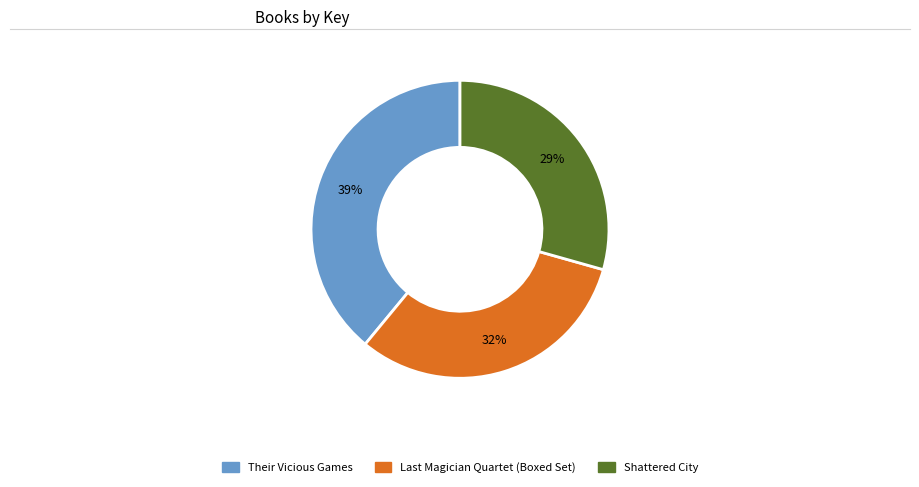

Count the number of slices in the pie.

3